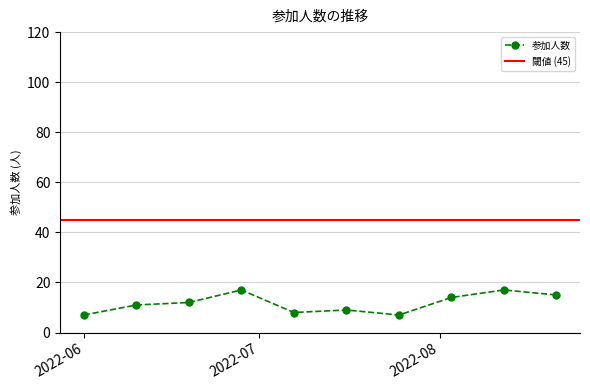

True or false: the data has more than 0 interior local peaks.

True